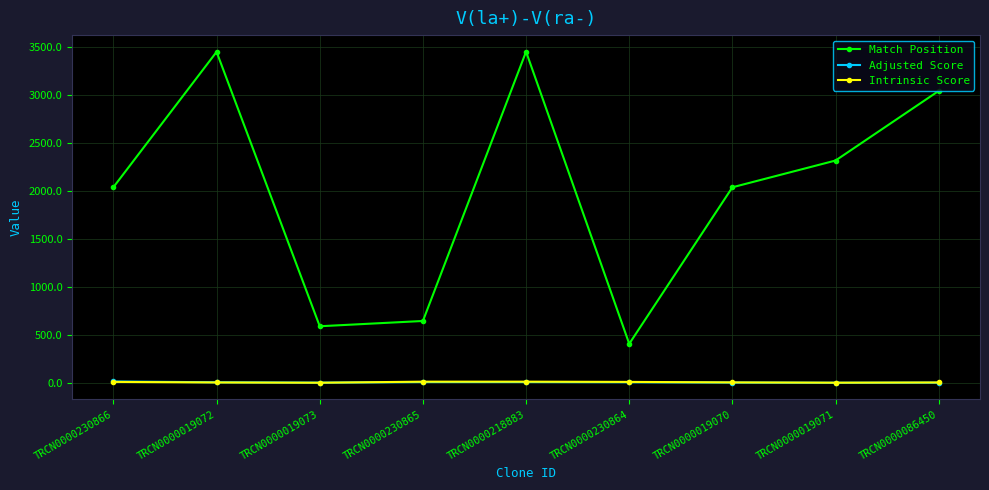

The value of Match Position at TRCN0000019072 is 4831.1. True or false?

False